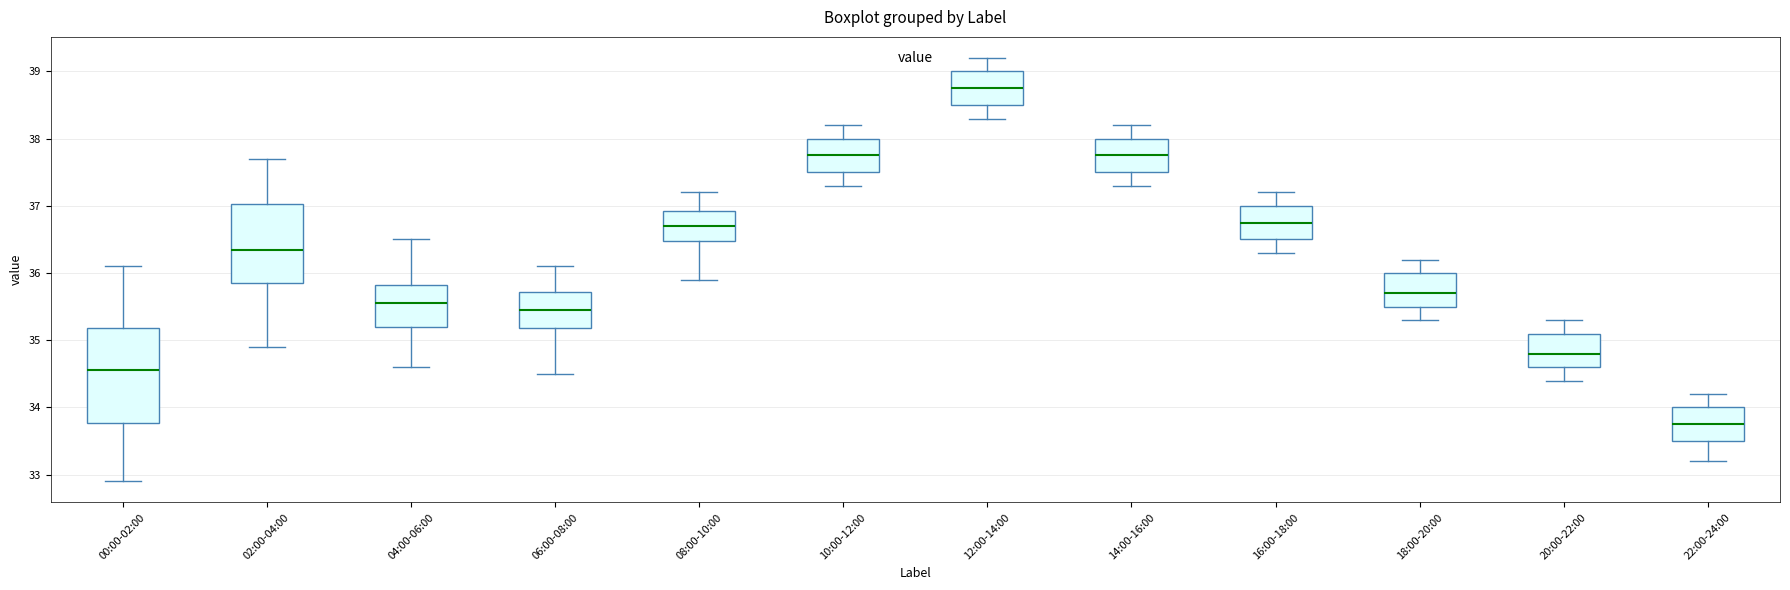

Where does the upper whisker of the box for 14:00-16:00 end on the y-axis? The values are not printed on the chart, so give them approximately, as read against the axis.

38.2